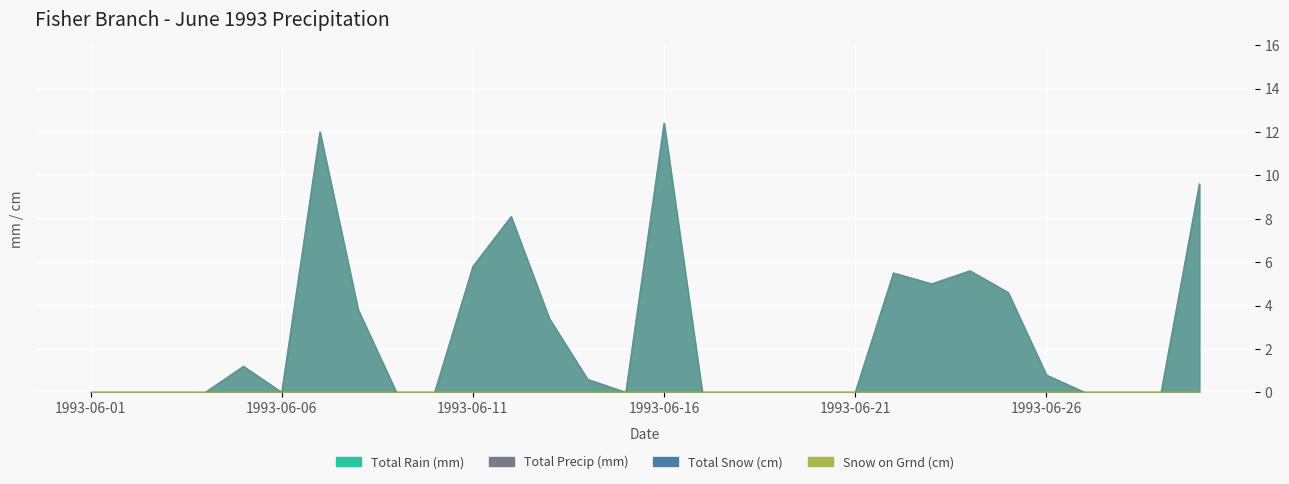

At how many categories does at least one series exceed 9?

3